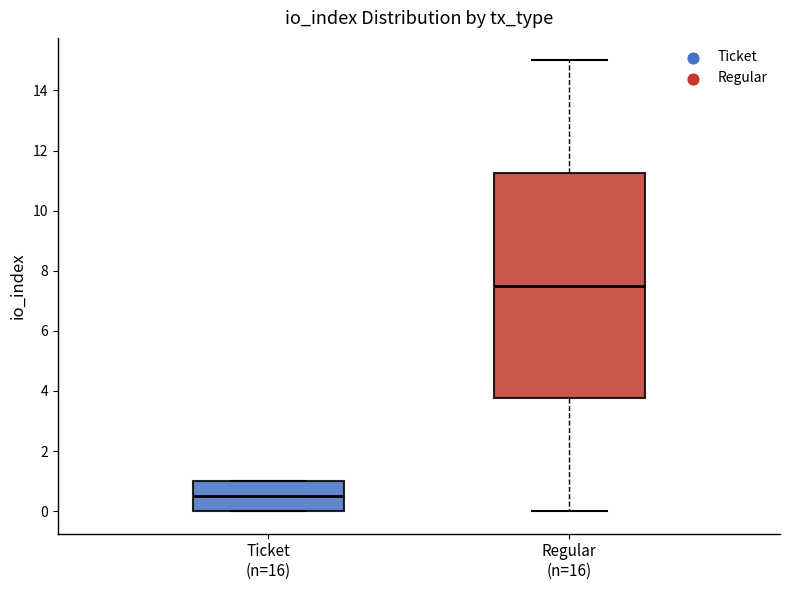

Where is the lower edge of the box for Ticket (n=16) on the y-axis? The values are not printed on the chart, so give them approximately, as read against the axis.

0.0